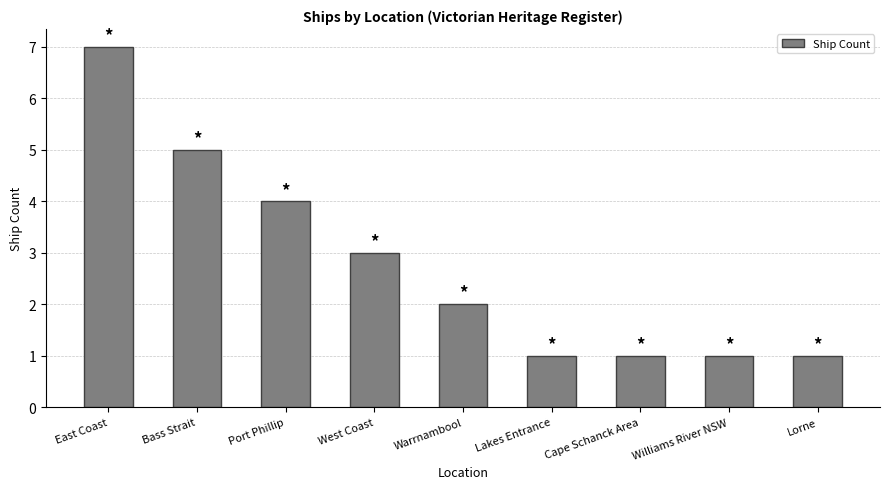

At which category does the chart reach its peak across all series?

East Coast